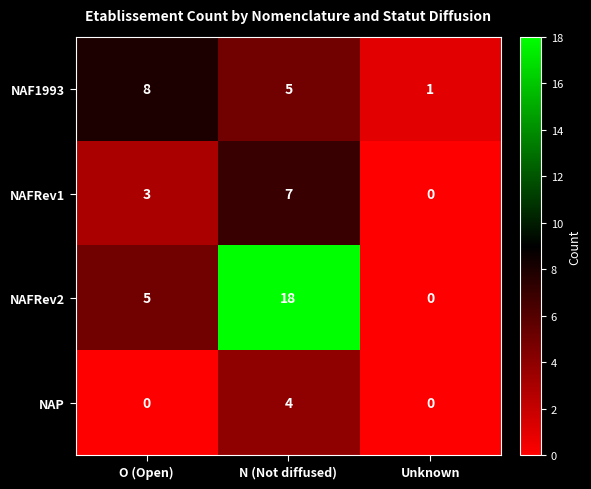

How many categories are shown in the chart?

3